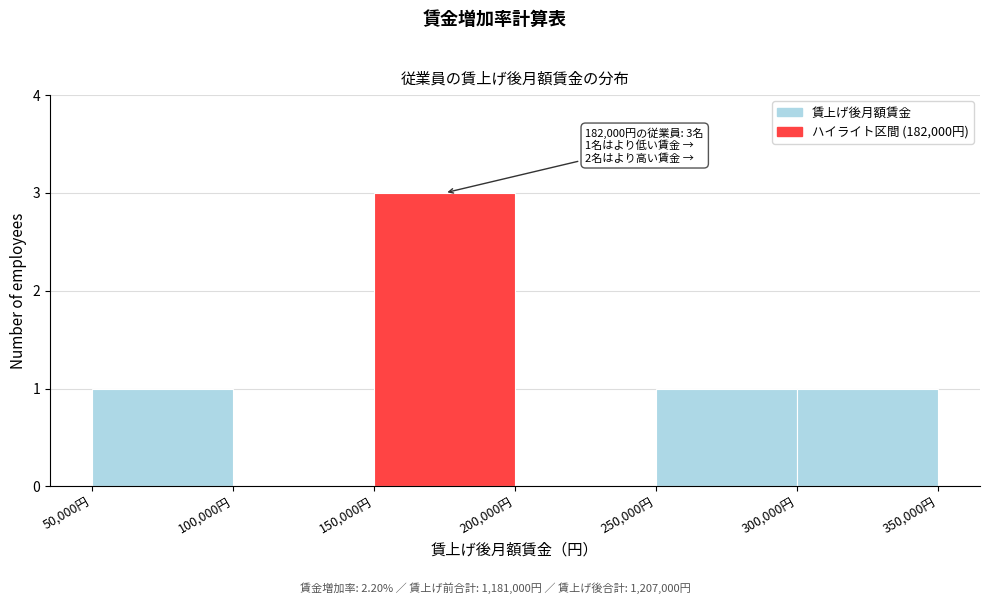

Which range on the x-axis has the tallest bar?

150000 to 200000